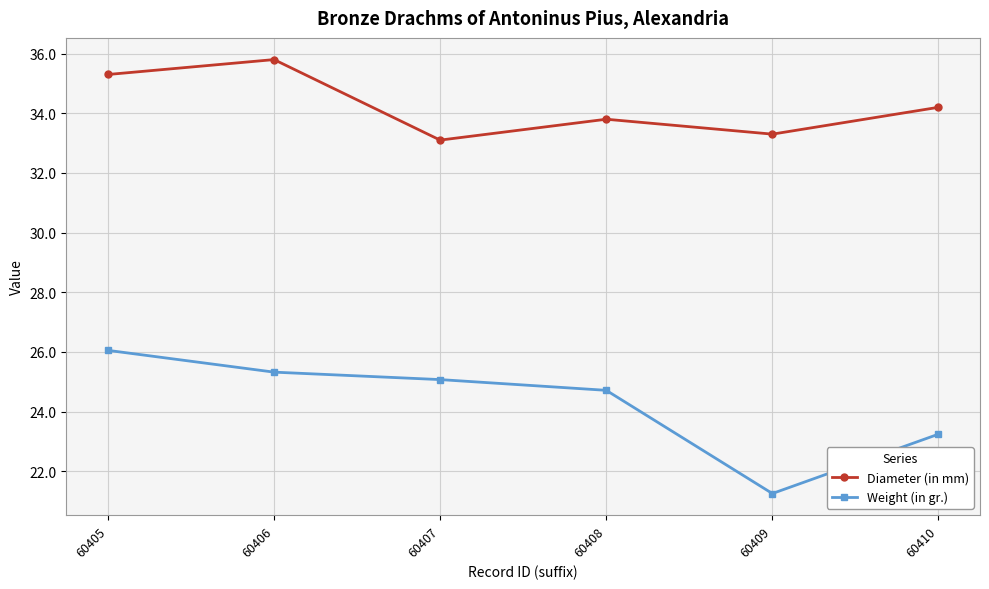

Does the chart display data point markers on the line(s)?

Yes